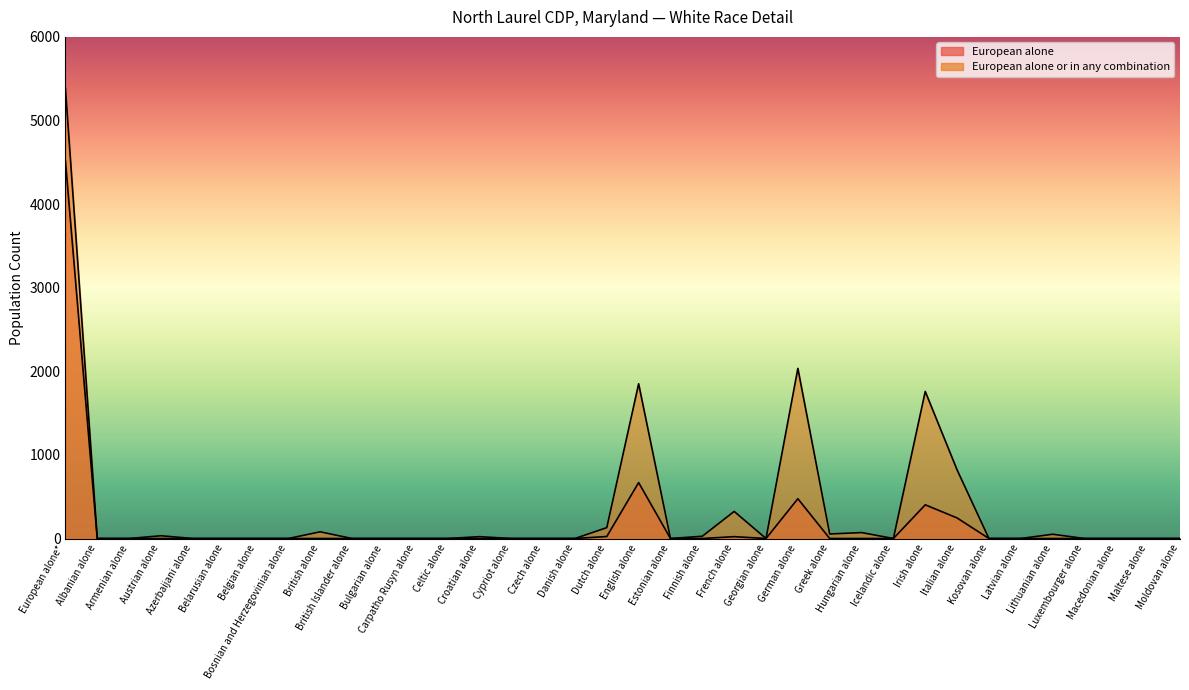

True or false: European alone or in any combination and European alone cross at least once.

False